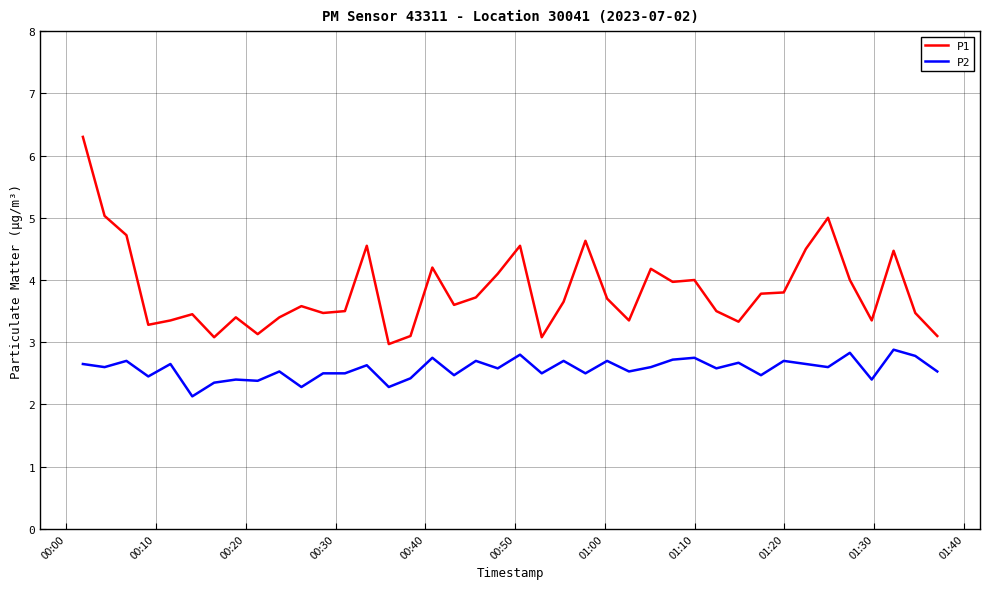

True or false: P2 and P1 intersect in this chart.

False